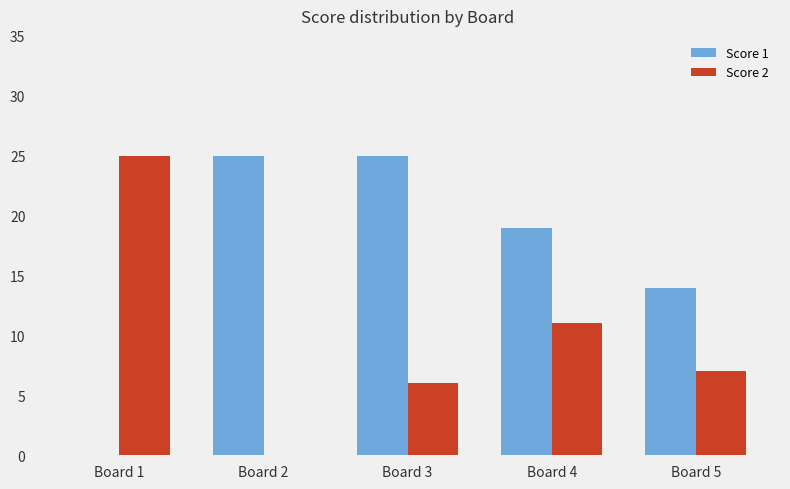

What is the sum of all Score 2 values?

49